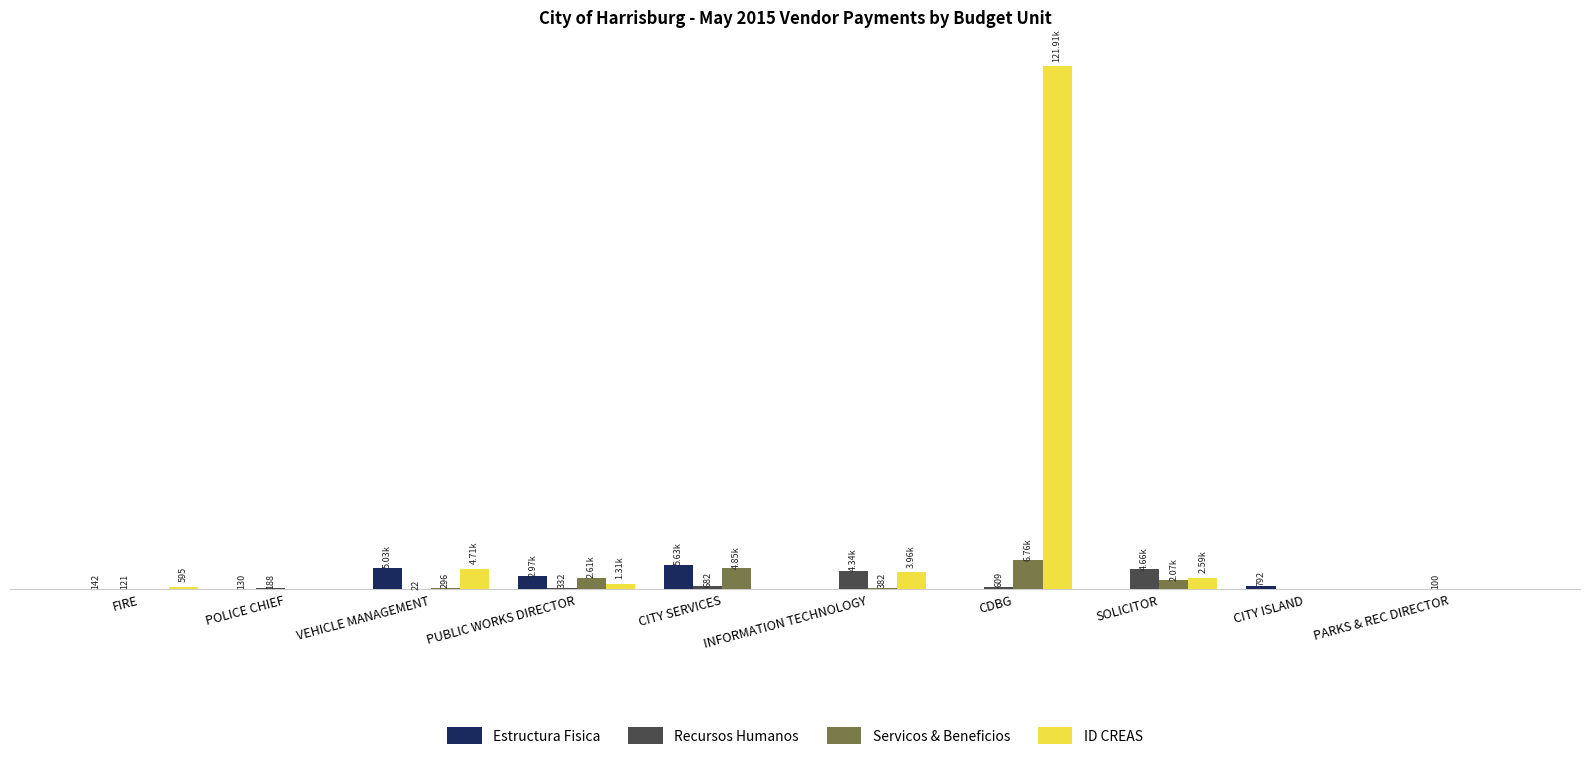

The value of ID CREAS at PARKS & REC DIRECTOR is 0.0. True or false?

True